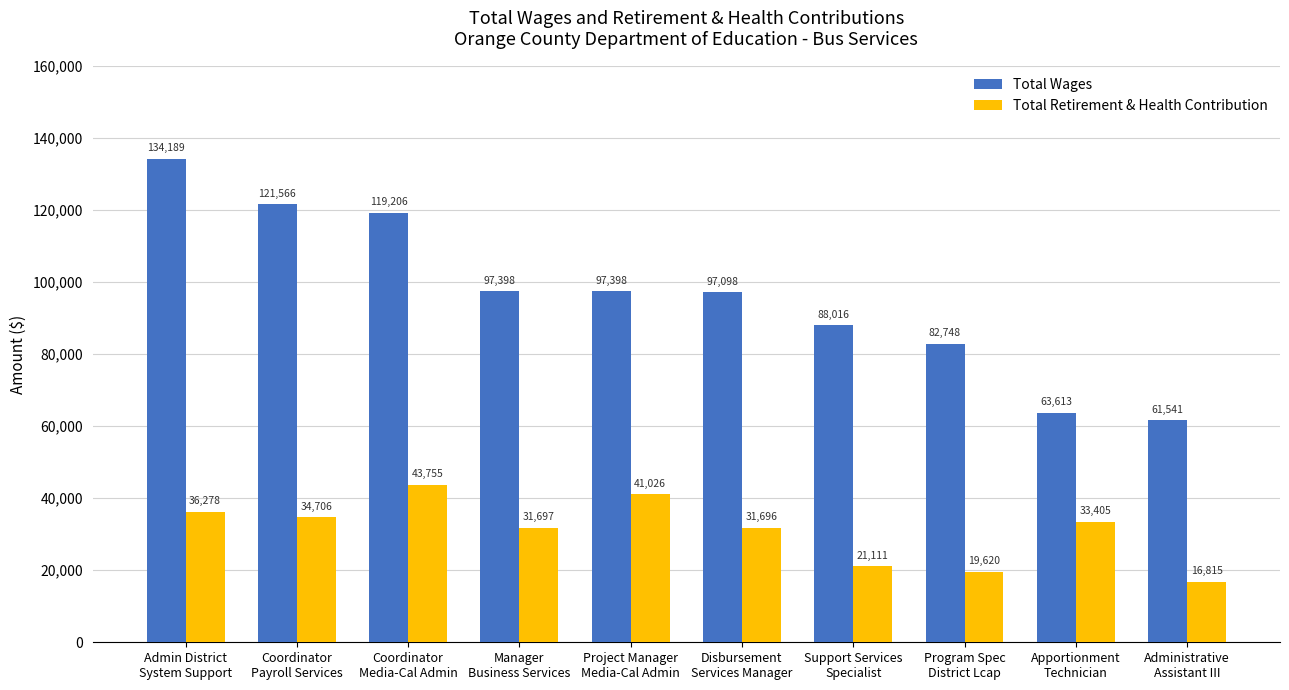

Is it true that Total Retirement & Health Contribution equals 43755 at Coordinator
Media-Cal Admin?

True